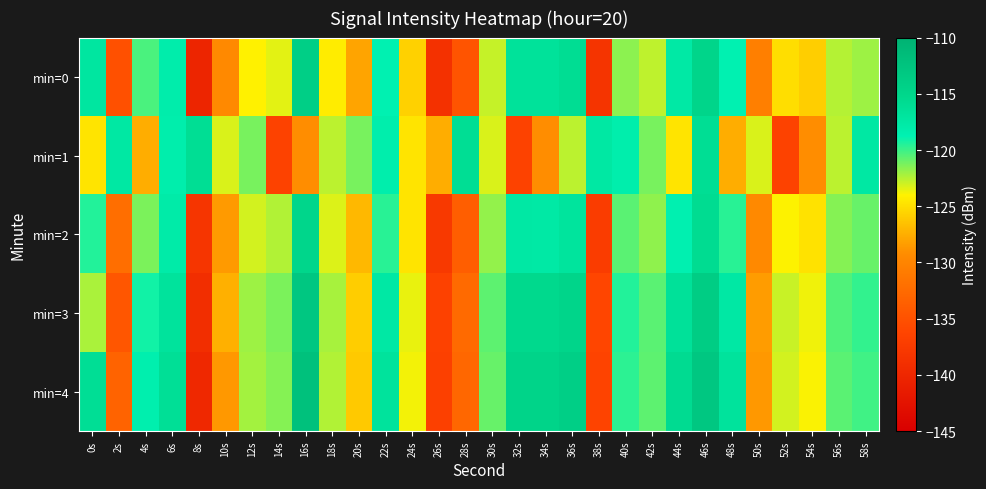

What is the difference between the highest and lowest values at 46s?

3.1